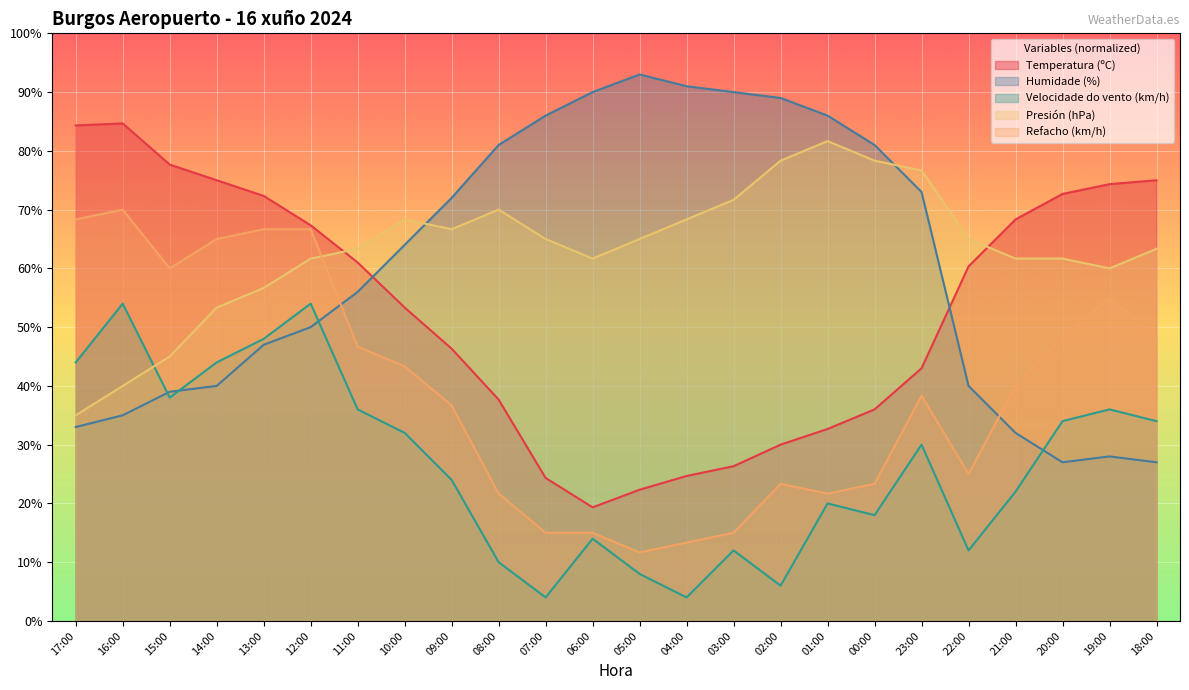

Where is the first local minimum for Refacho (km/h)?

15:00